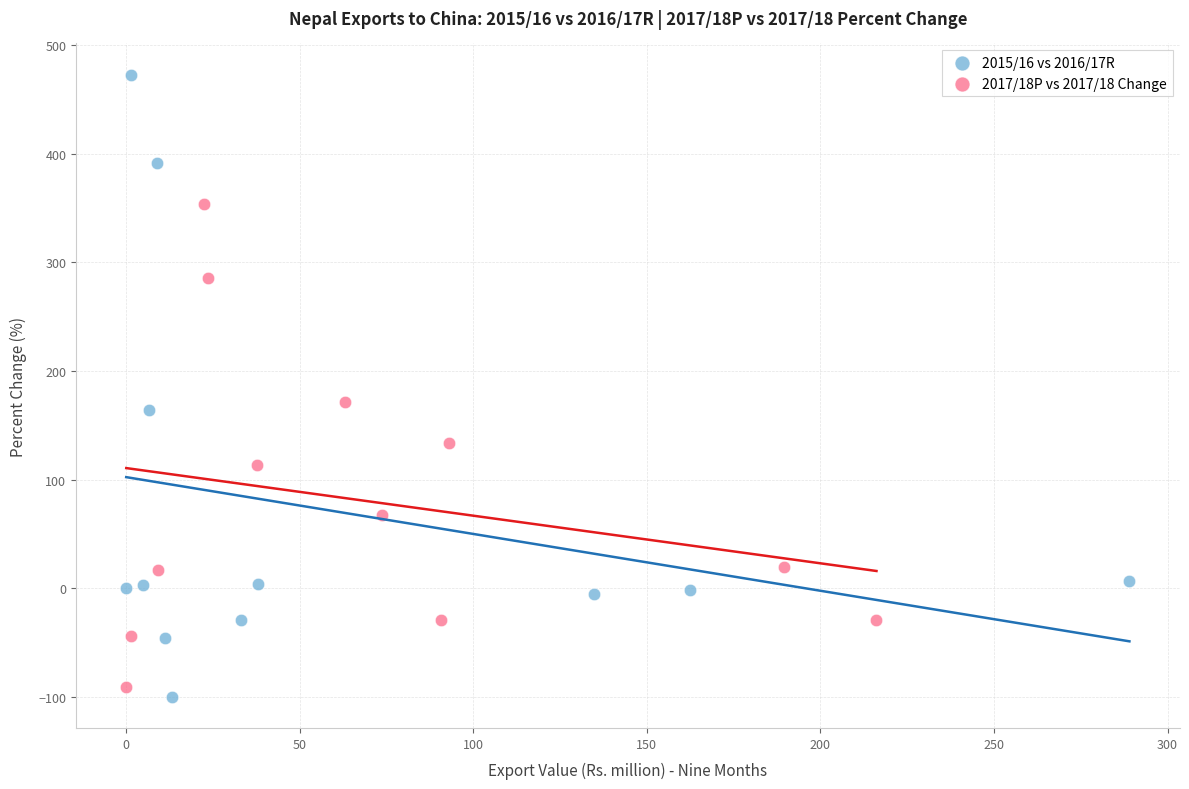

Which series has the widest spread of Y values?

2015/16 vs 2016/17R